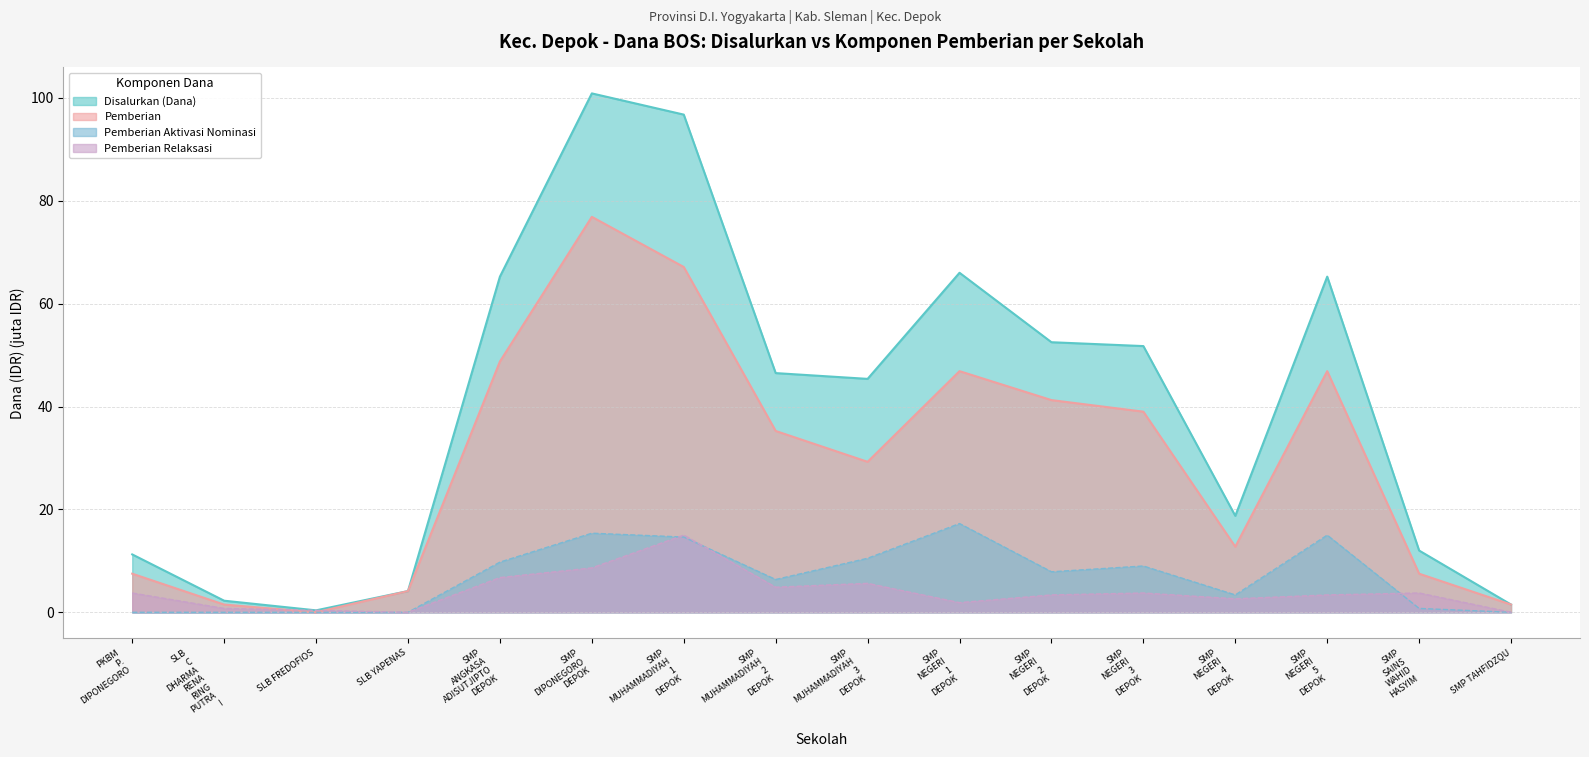

At which category is the sum across all series the highest?

SMP
DIPONEGORO
DEPOK